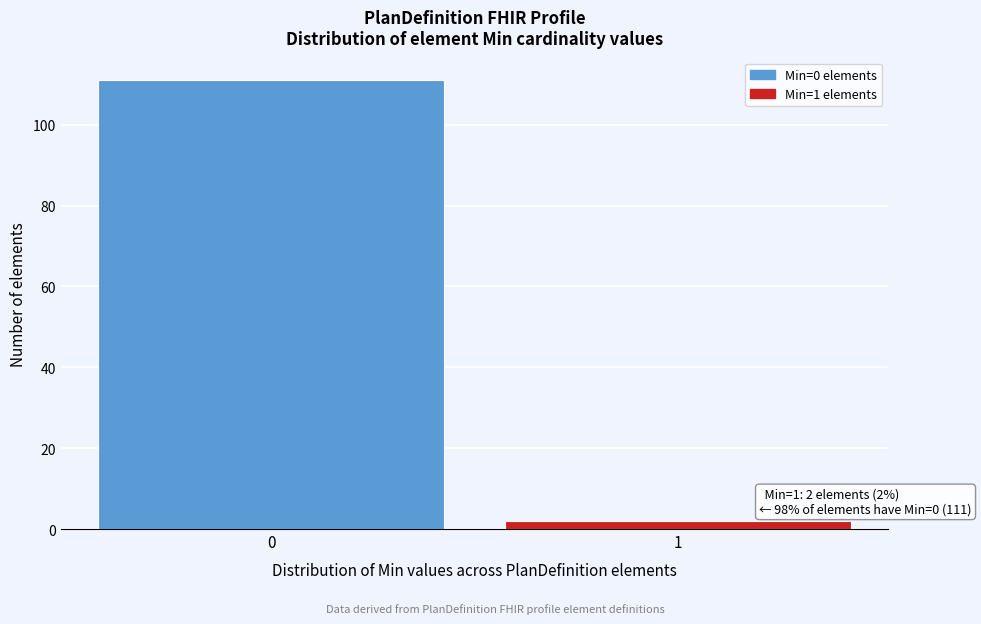

Reading left to right, list all the values displayed in this chart.

0=111	1=2